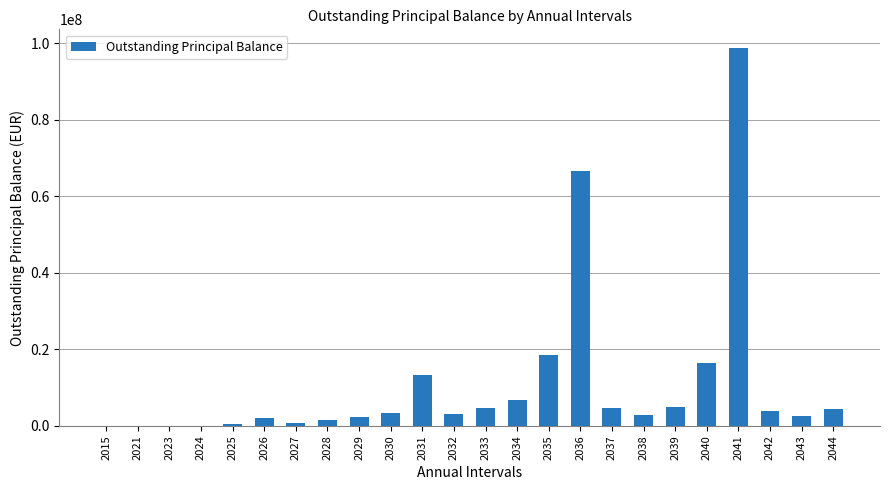

The value at 2033 is 4538338.7. True or false?

True